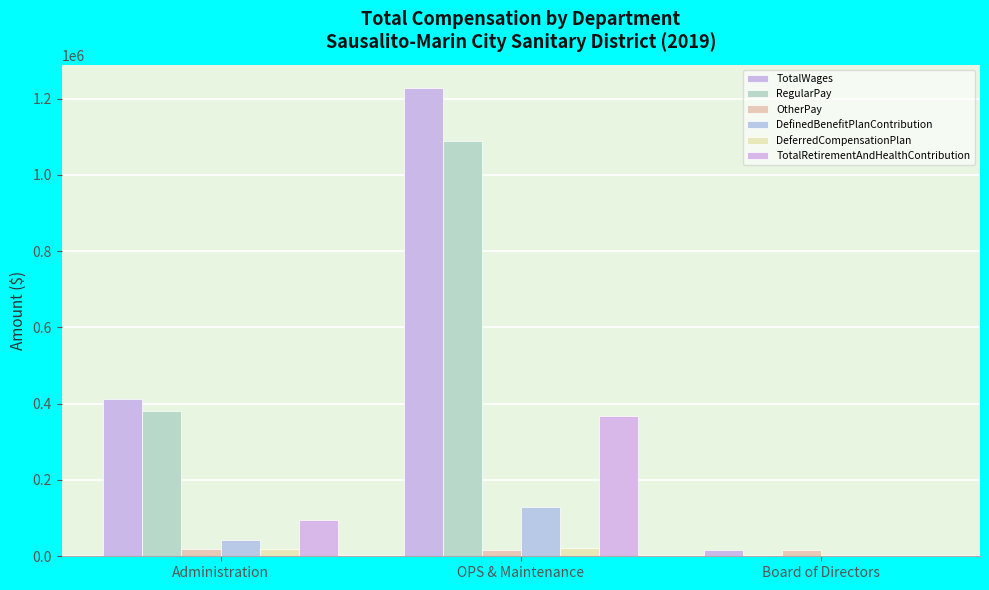

What position from the right is Administration?

3